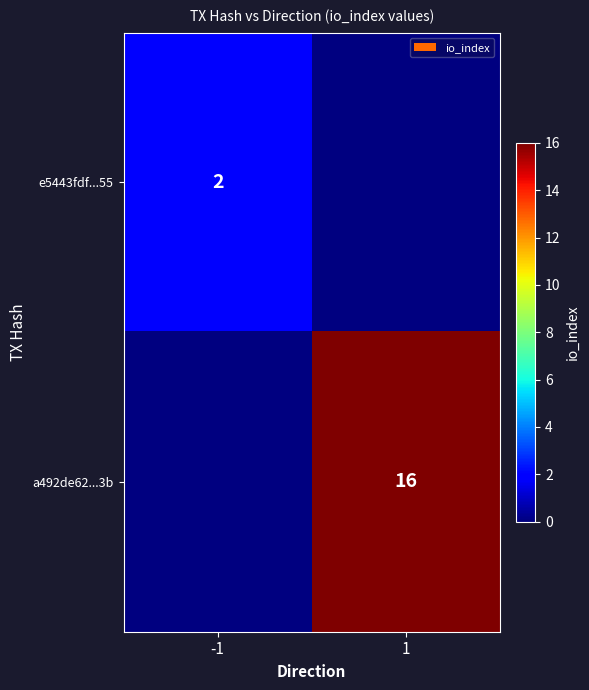

True or false: a492de62...3b has a value of 16 at 1.

True